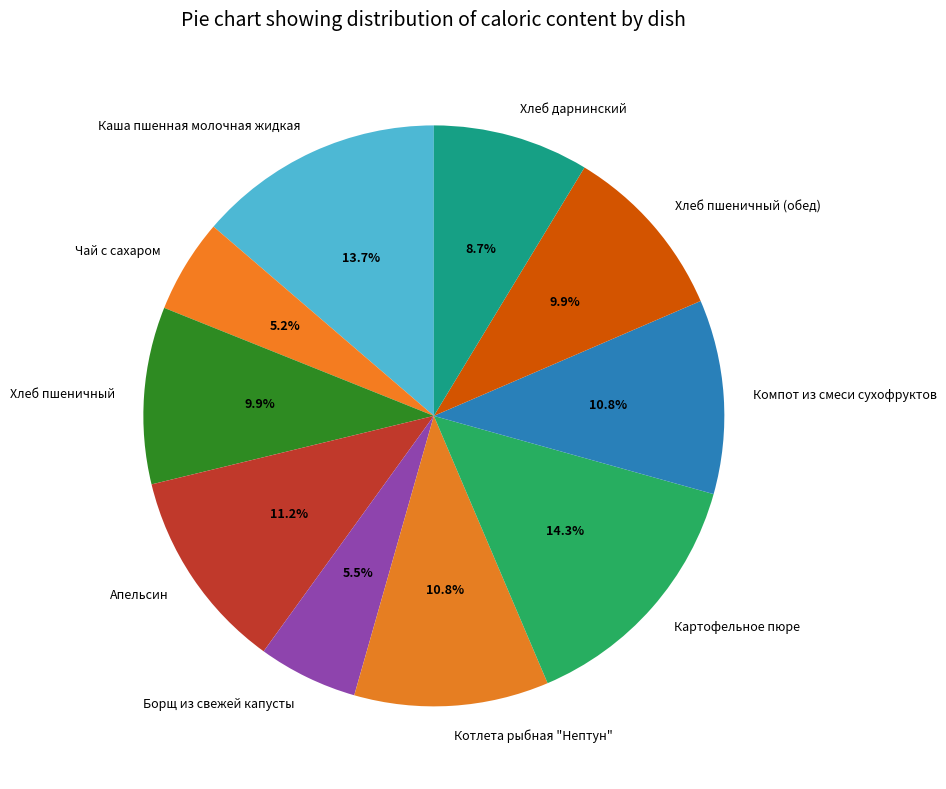

To the nearest percent, what portion does Апельсин represent?

11%